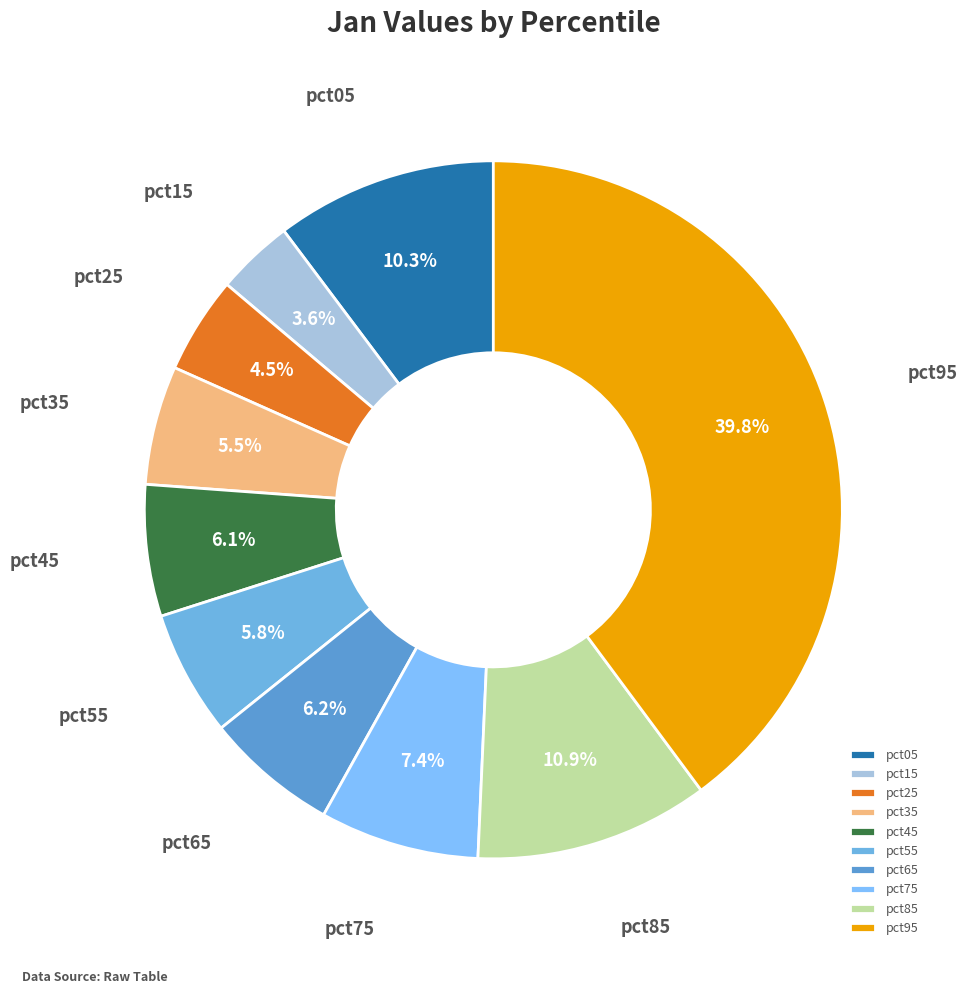

To the nearest percent, what portion does pct65 represent?

6%